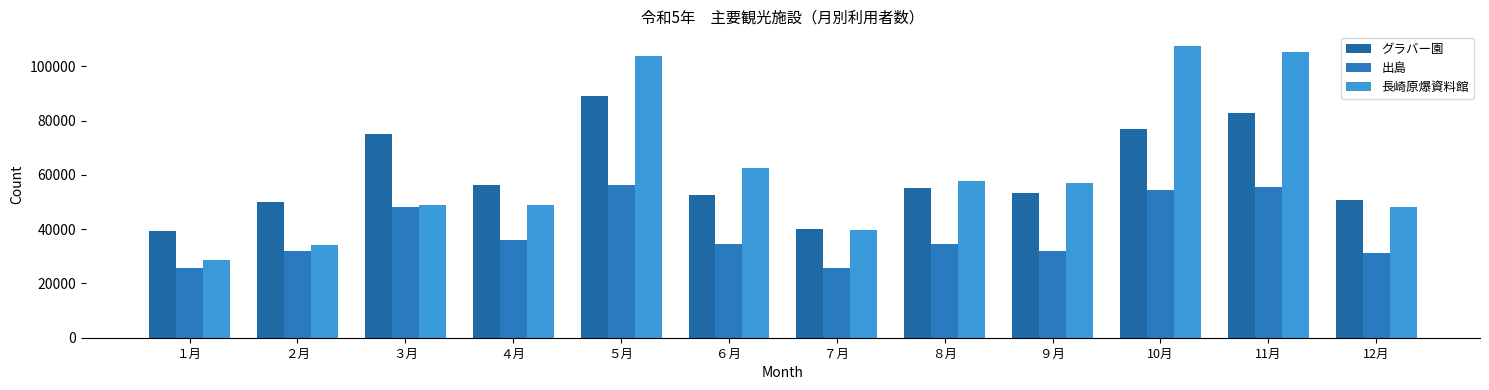

What is the difference between the maximum and minimum values in the 出島 series?

30692